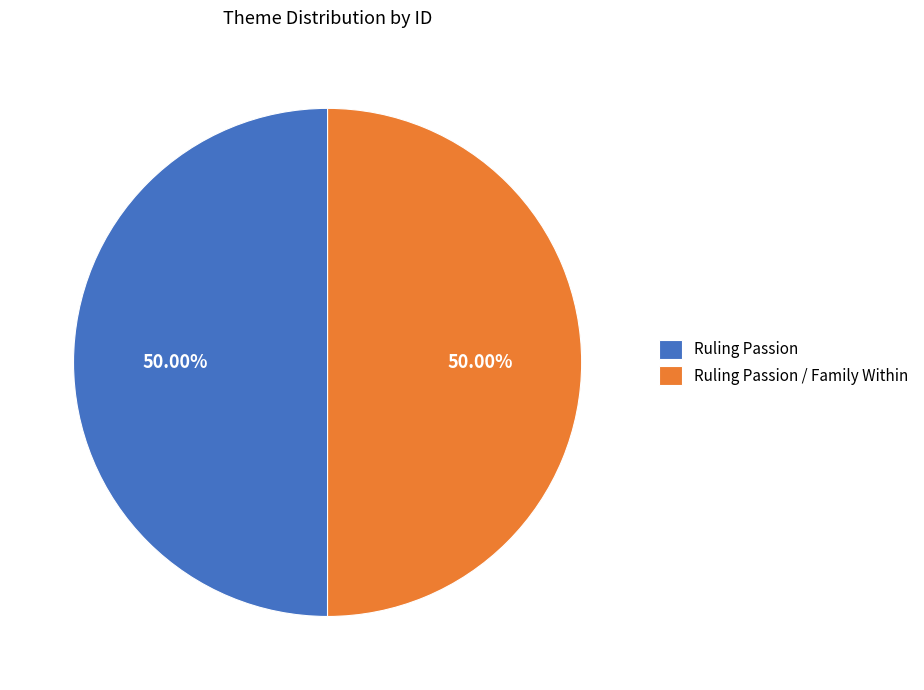

The Ruling Passion slice represents 62% of the pie. True or false?

False